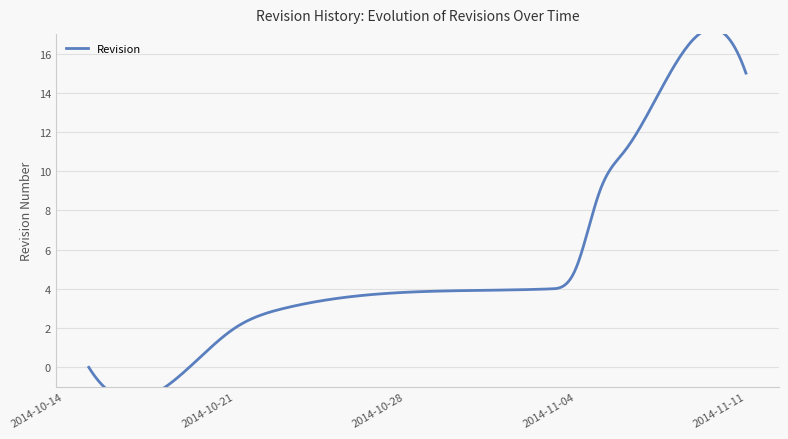

The chart shows a value of 0 at 2014-10-15. True or false?

True